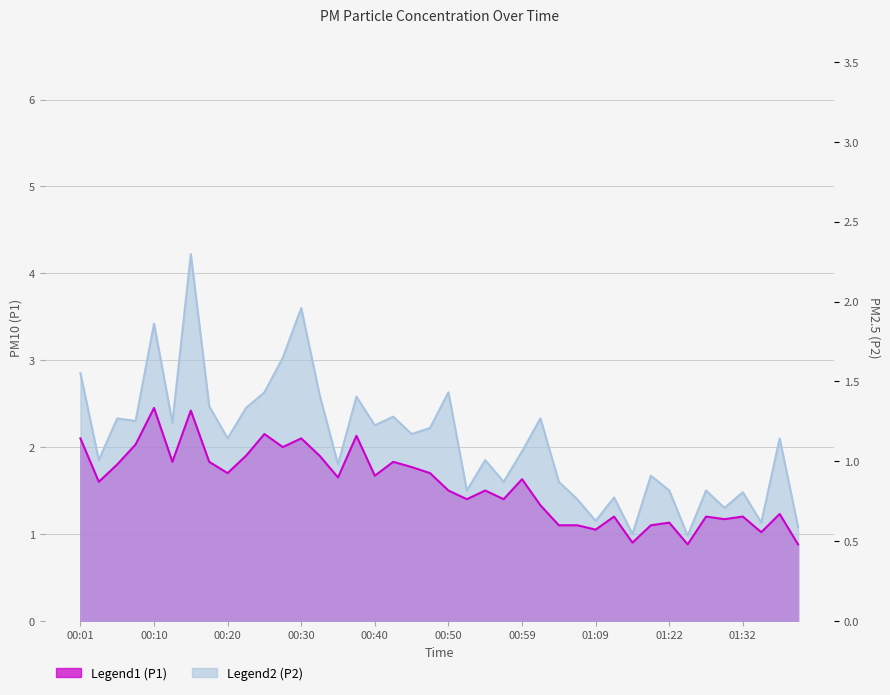

At which category does P2 reach its first local valley?

00:03